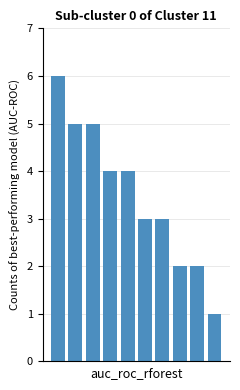

Reading left to right, what are all the values shown in this chart?

6	5	5	4	4	3	3	2	2	1